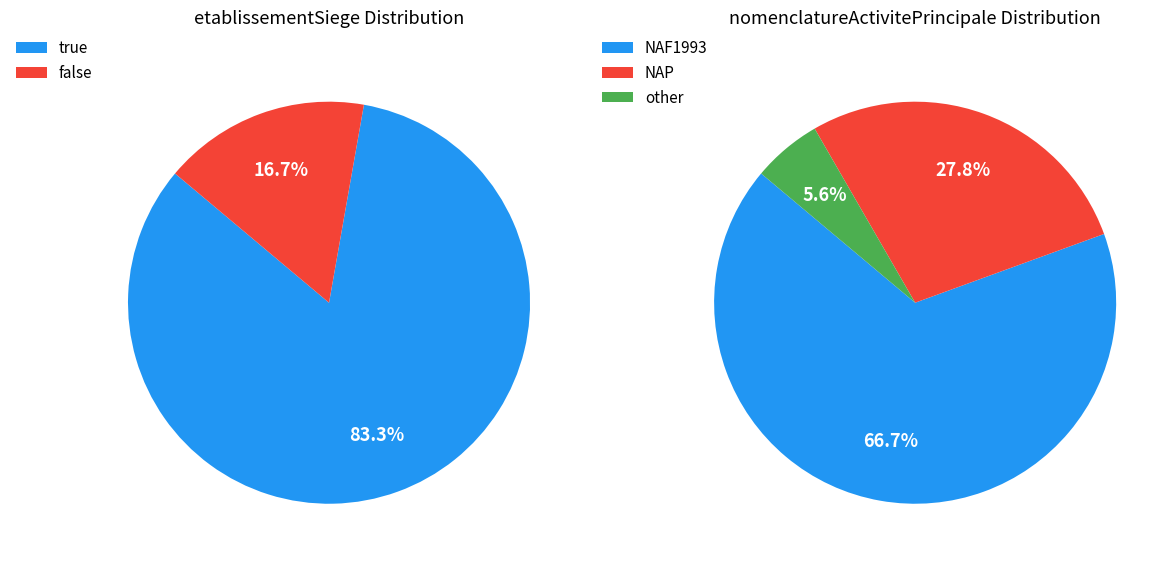

The false slice represents 17% of the pie. True or false?

True